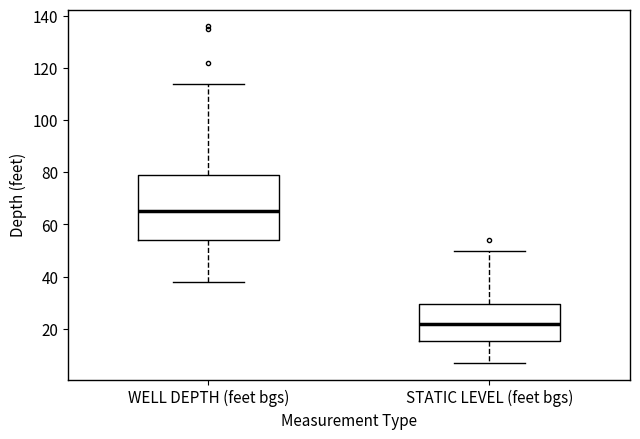

Which box has the lowest median line?

STATIC LEVEL (feet bgs)